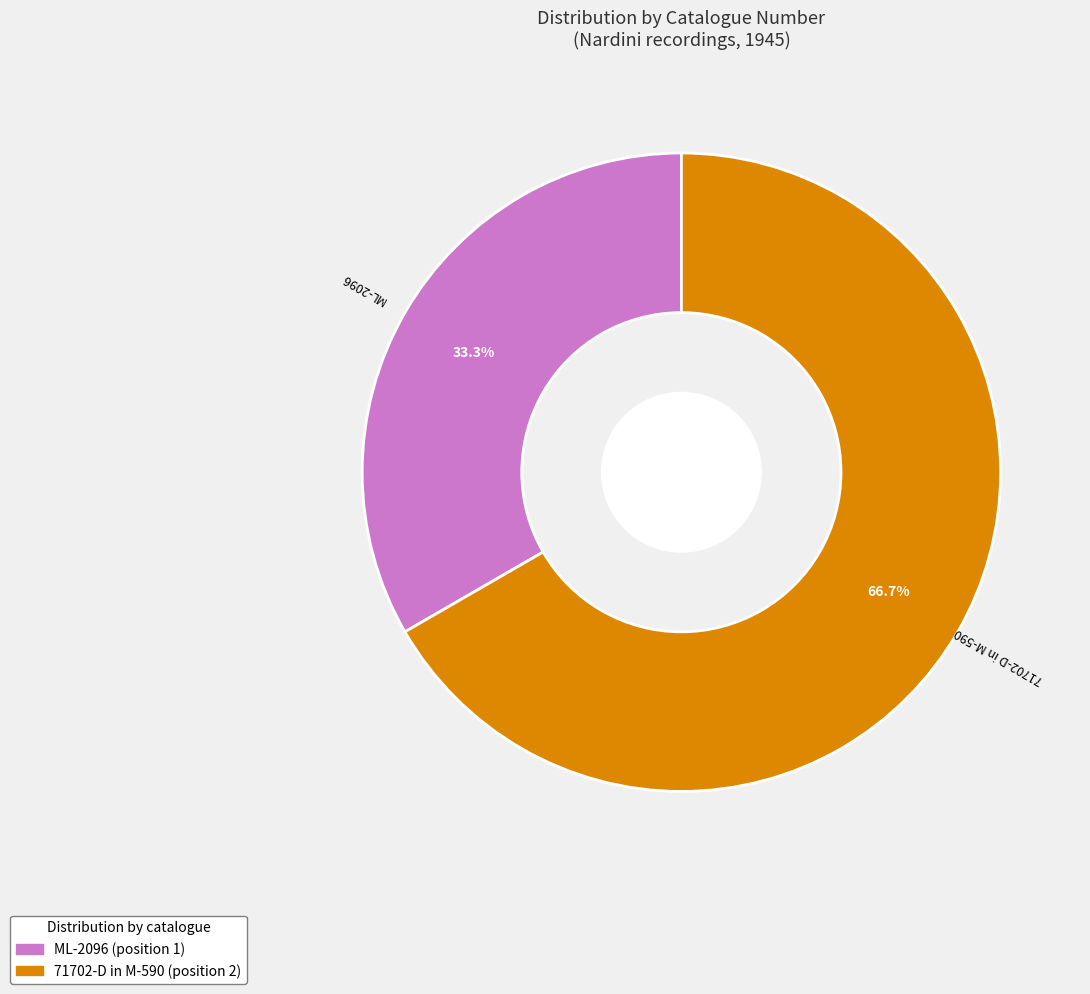

What is the majority slice?

71702-D in M-590